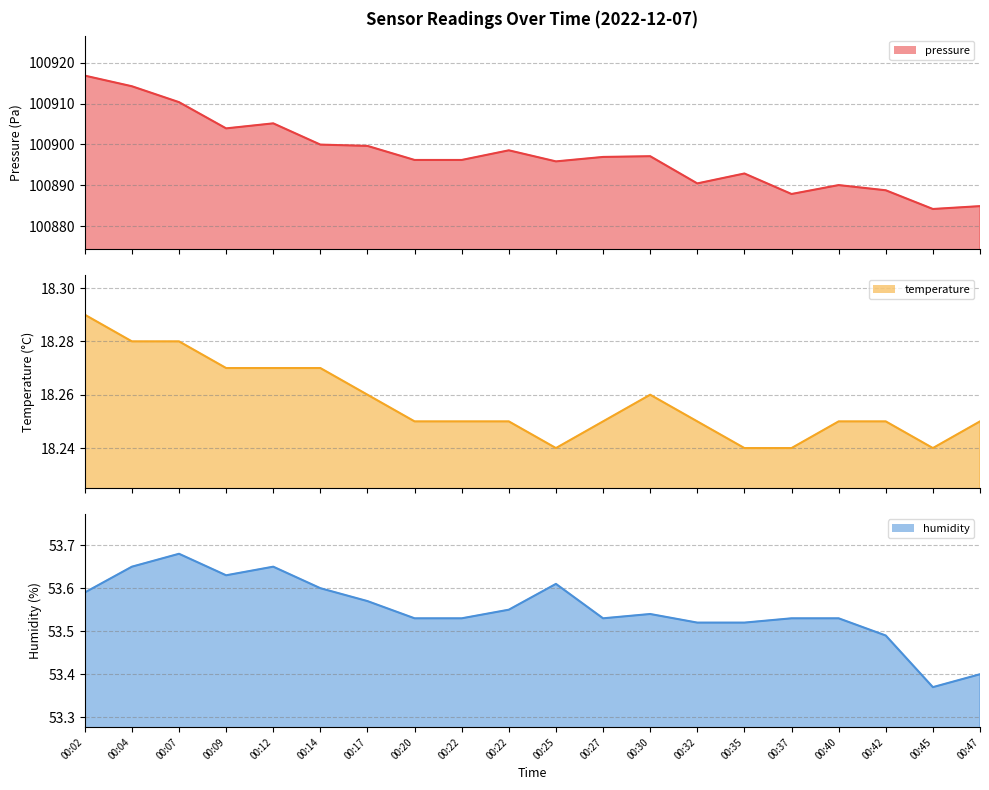

Which category has the lowest value in the temperature series?

00:25